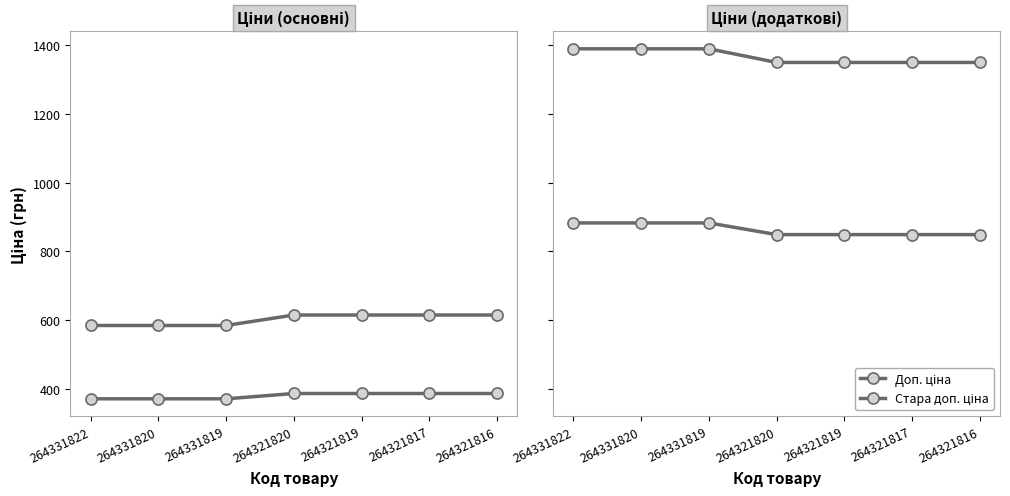

What is the value of the Стара доп. ціна point at the 4th from the left?

1349.8